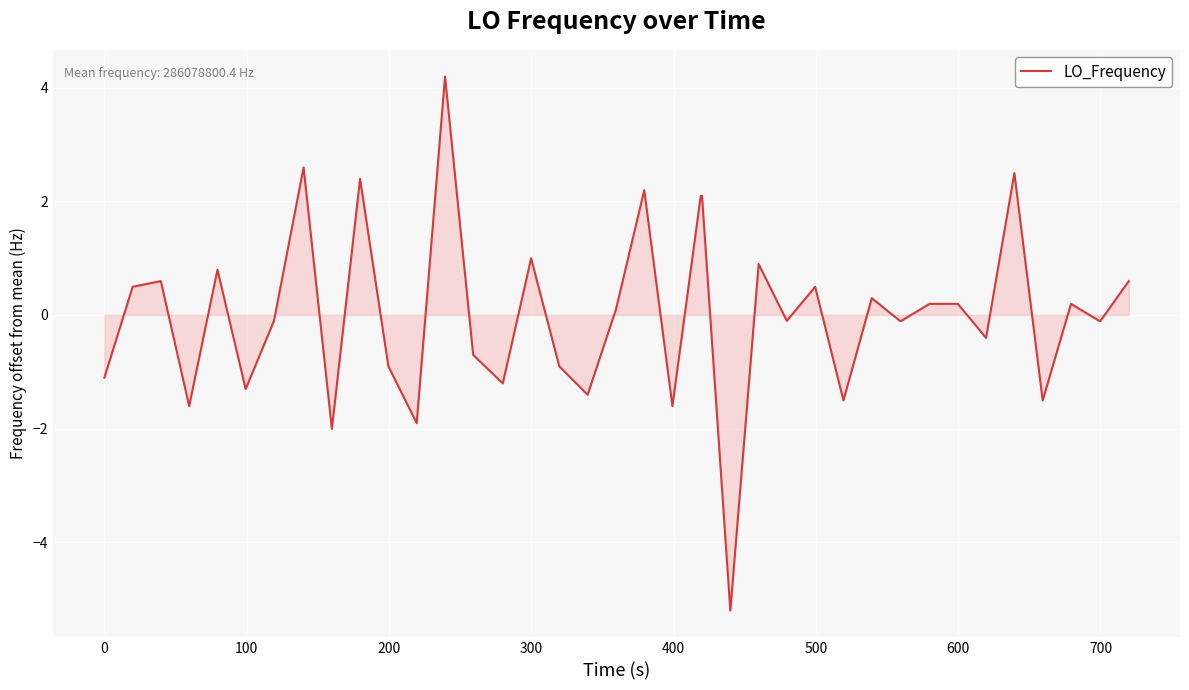

What is the minimum value shown in the chart?

-5.2